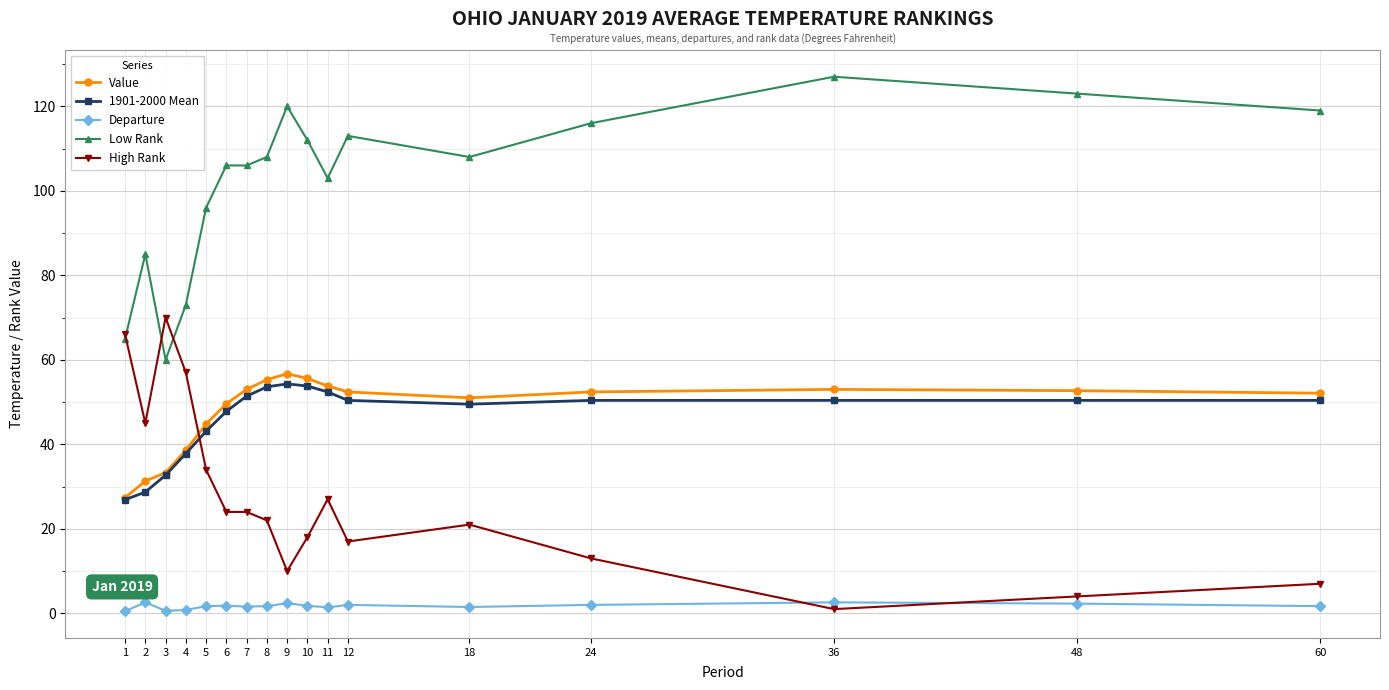

True or false: Departure and Value cross at least once.

False